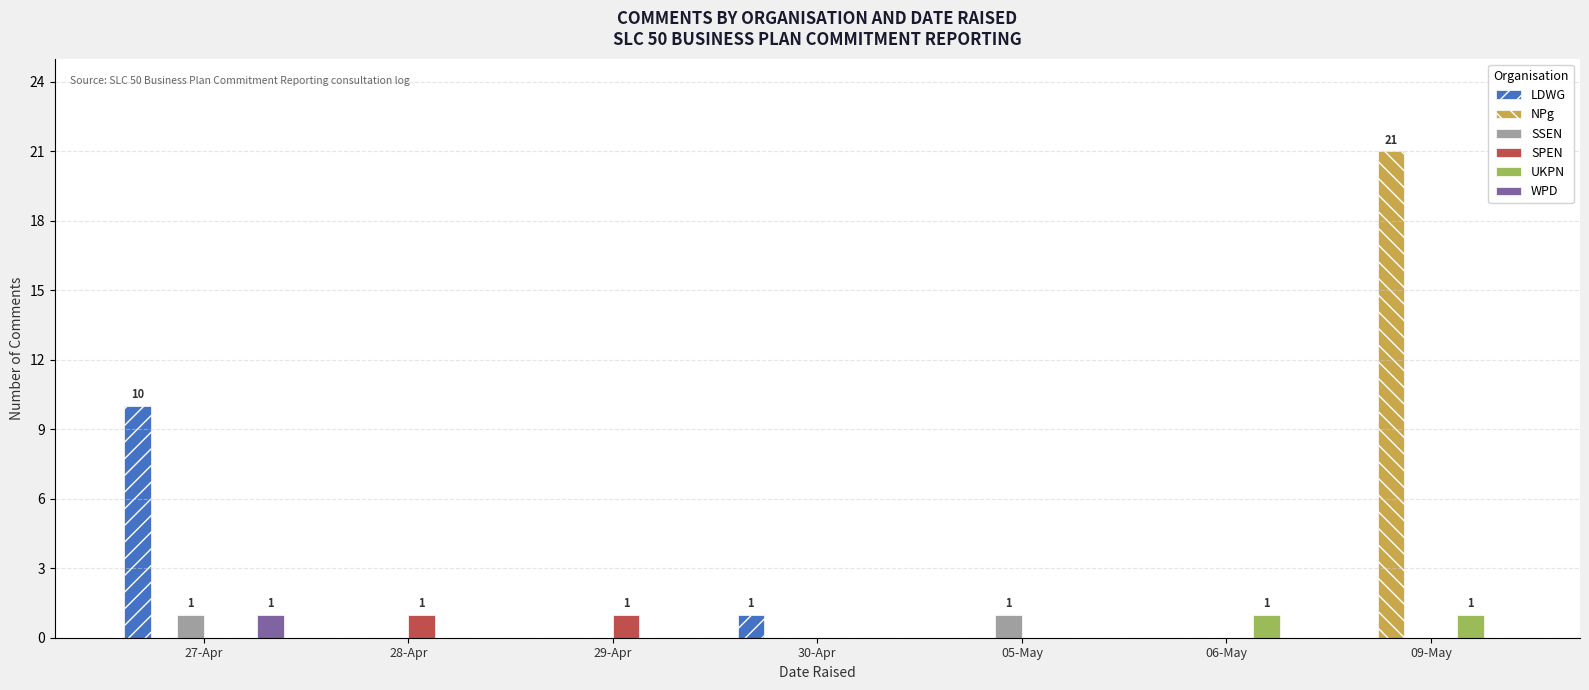

What is the maximum value shown in the chart?

21